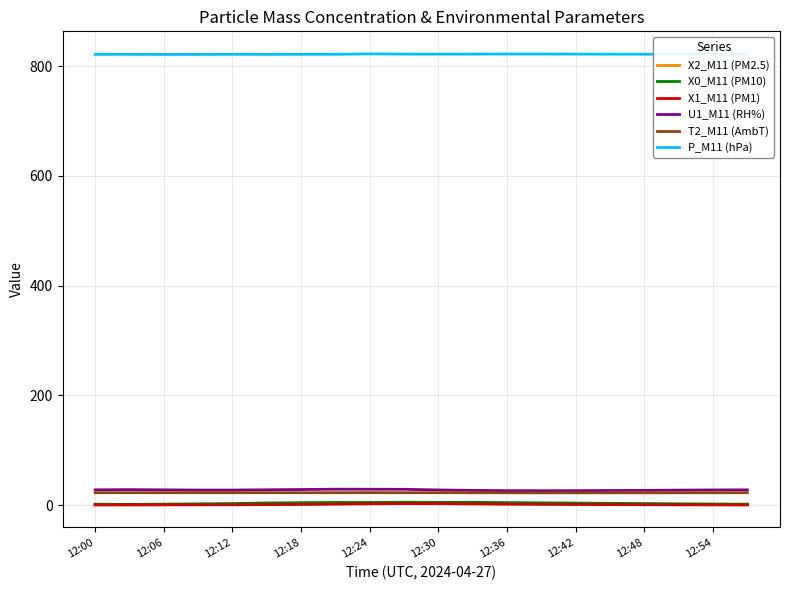

What is the difference between the maximum and second lowest values in the U1_M11 (RH%) series?

2.7